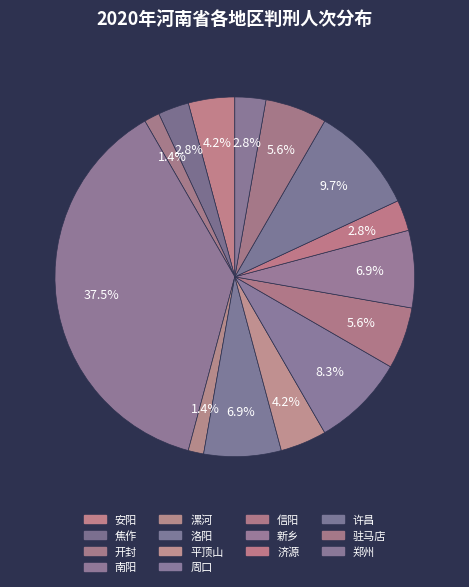

Is it true that 洛阳 is 7% of the pie?

True